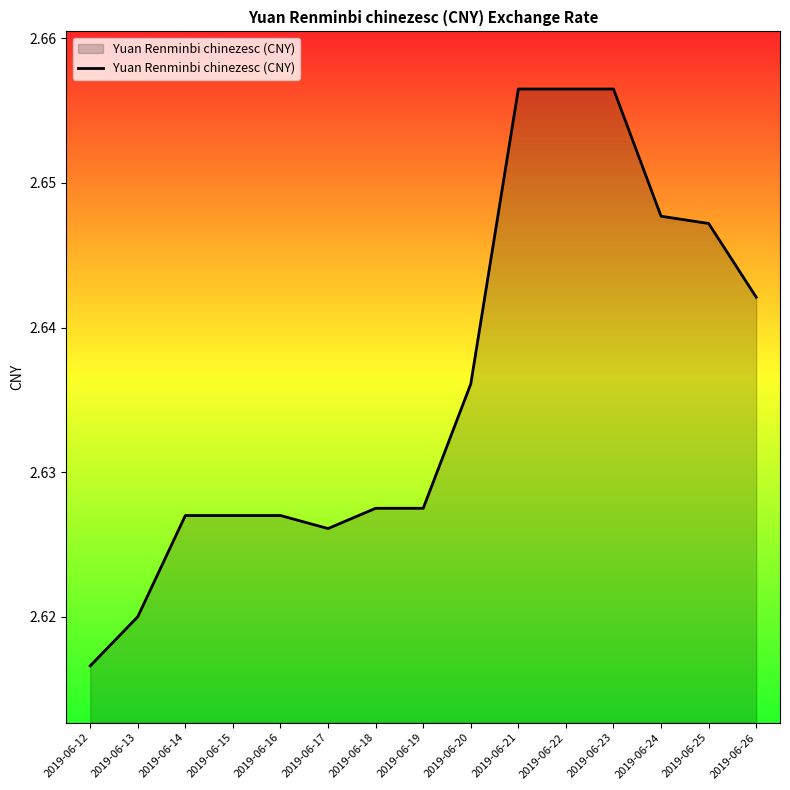

True or false: the data shows 0.9 at 2019-06-13.

False